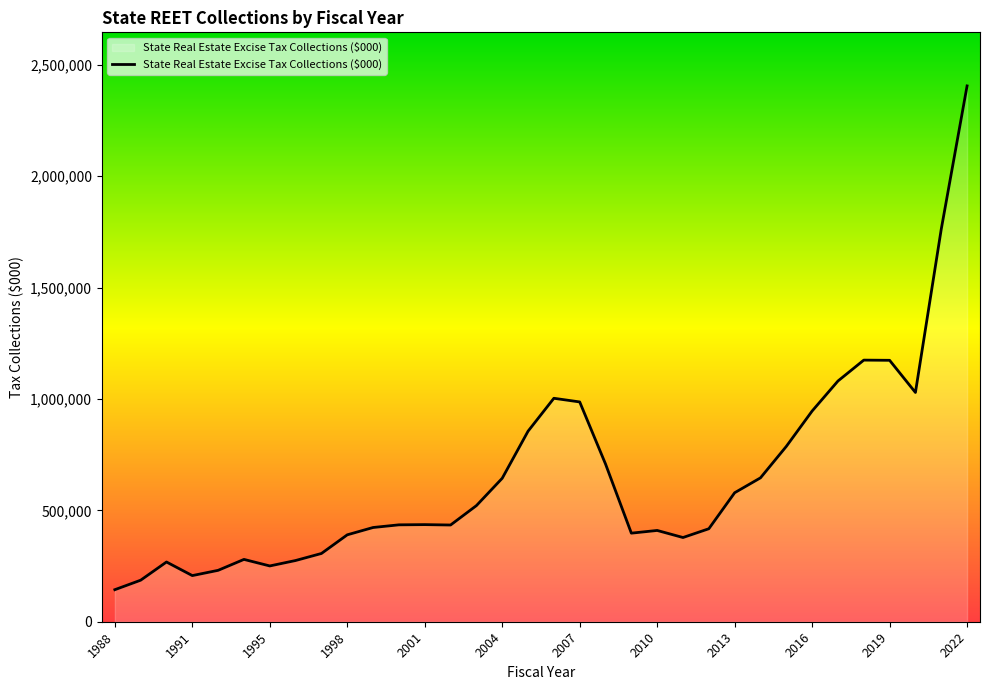

What is the smallest value displayed?

143850.0